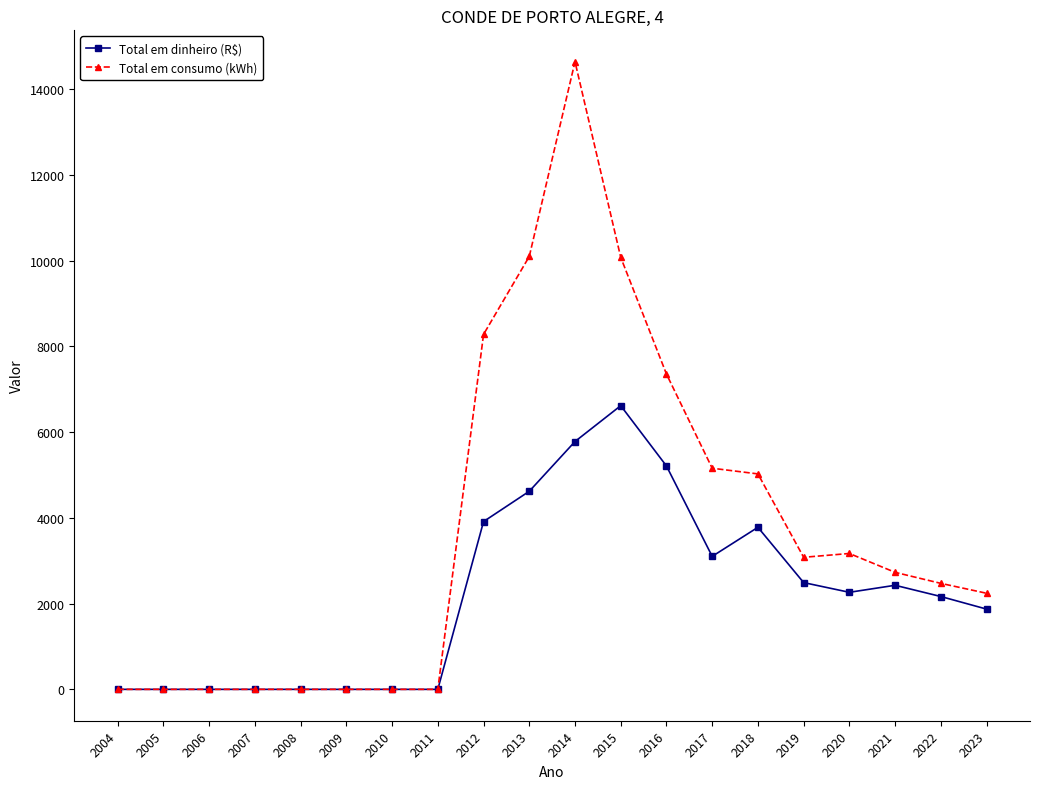

What is the value of the Total em dinheiro (R$) point at the 14th from the left?

3102.7